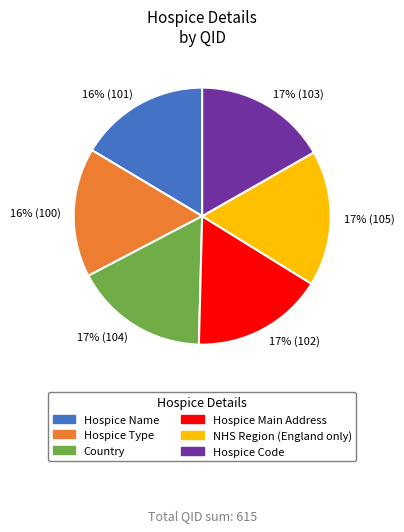

The 16% (100) slice represents 16% of the pie. True or false?

True